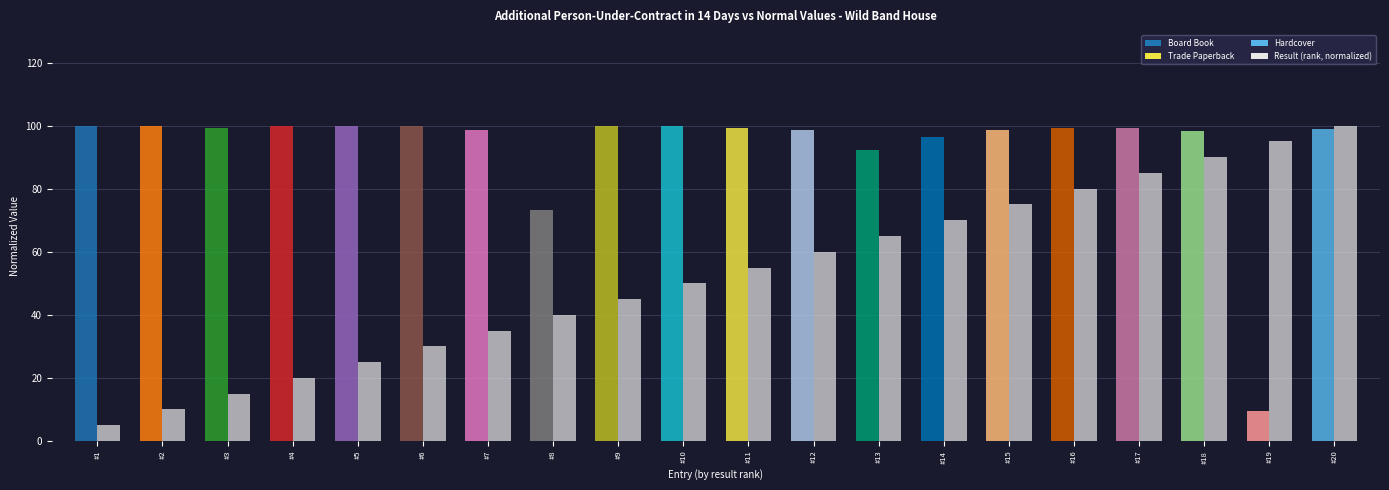

At which category is the sum across all series the highest?

#20